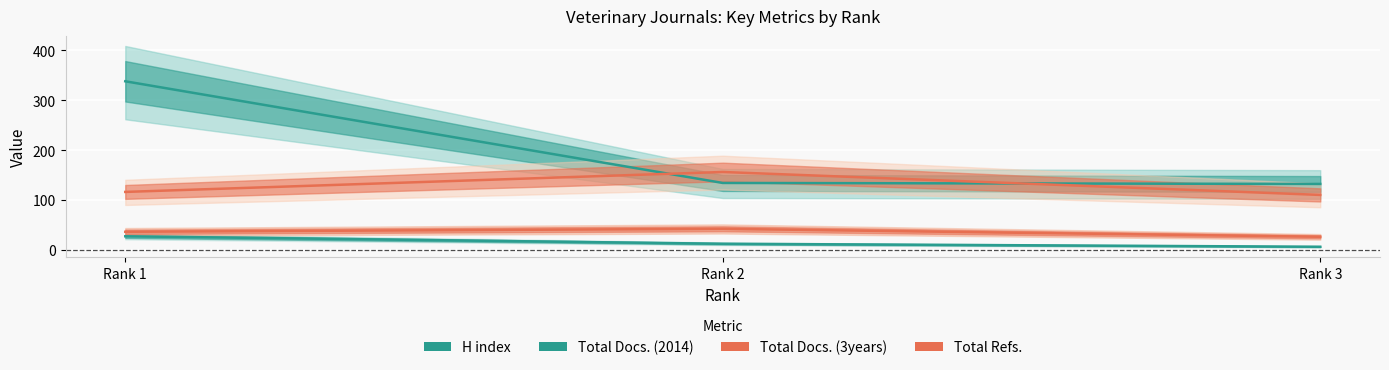

The Total Docs. (3years) series shows 57 at Rank 2. True or false?

False